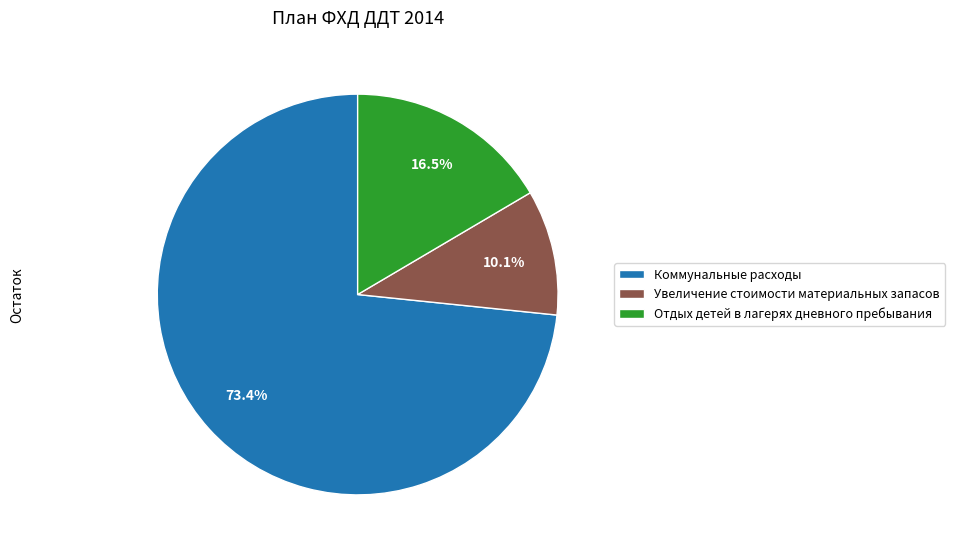

Which slice is the smallest?

Увеличение стоимости материальных запасов